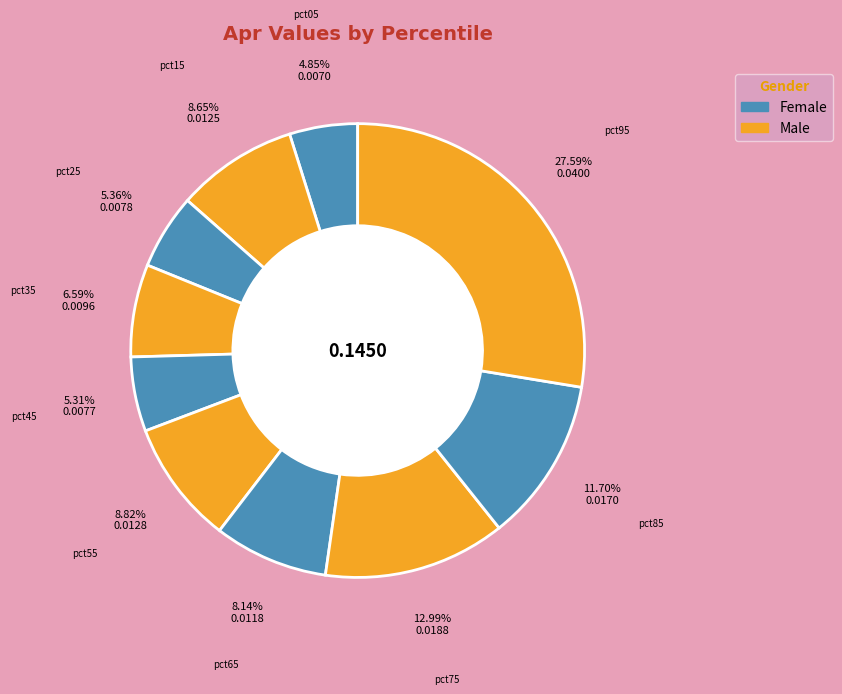

How many slices are in this pie chart?

10